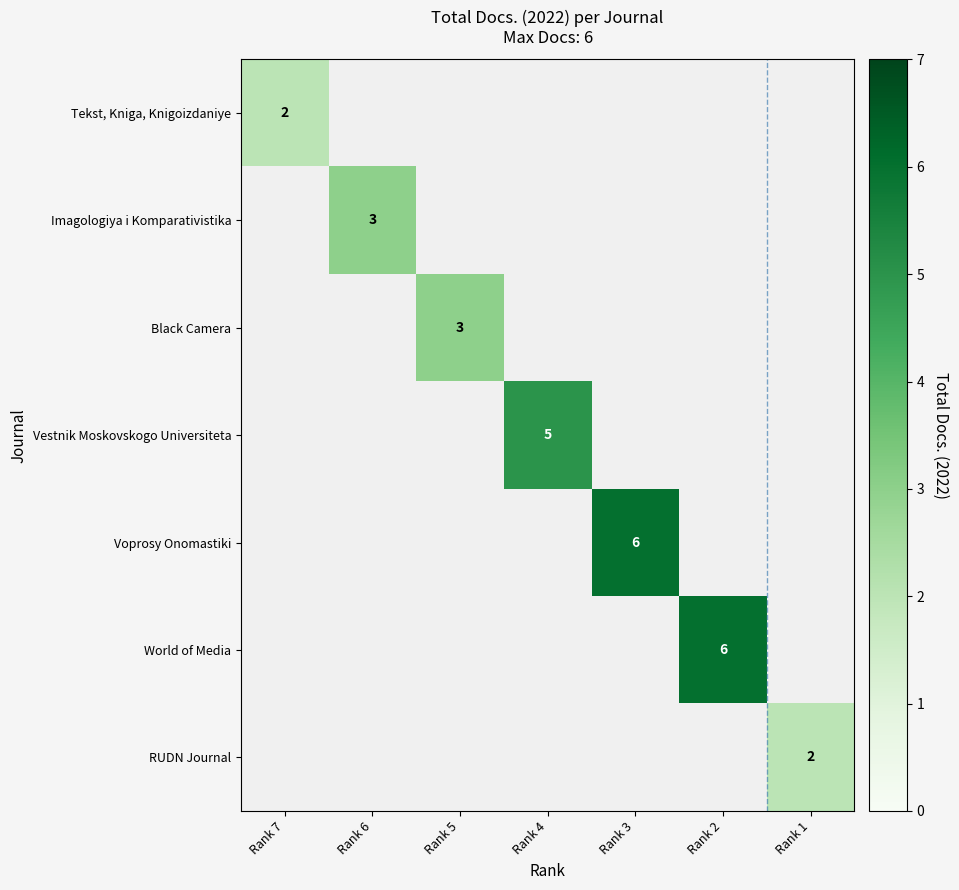

What is the smallest value displayed?

2.0